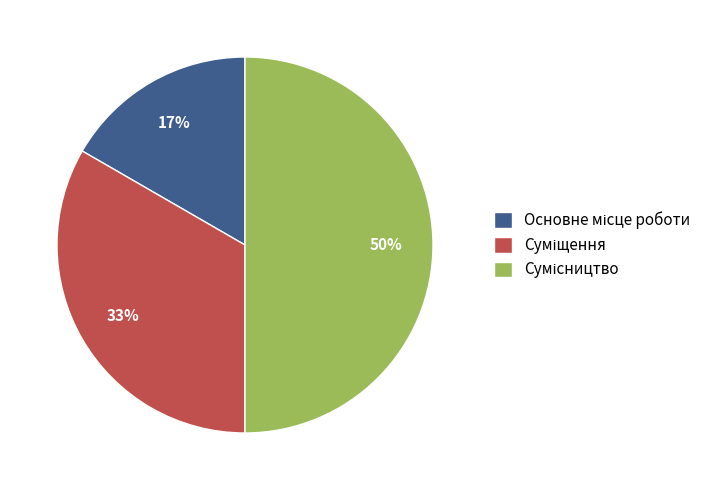

To the nearest percent, what is the average slice percentage?

33%